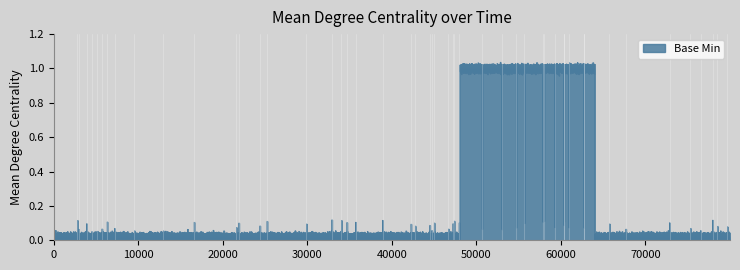

What is the maximum value shown in the chart?

1